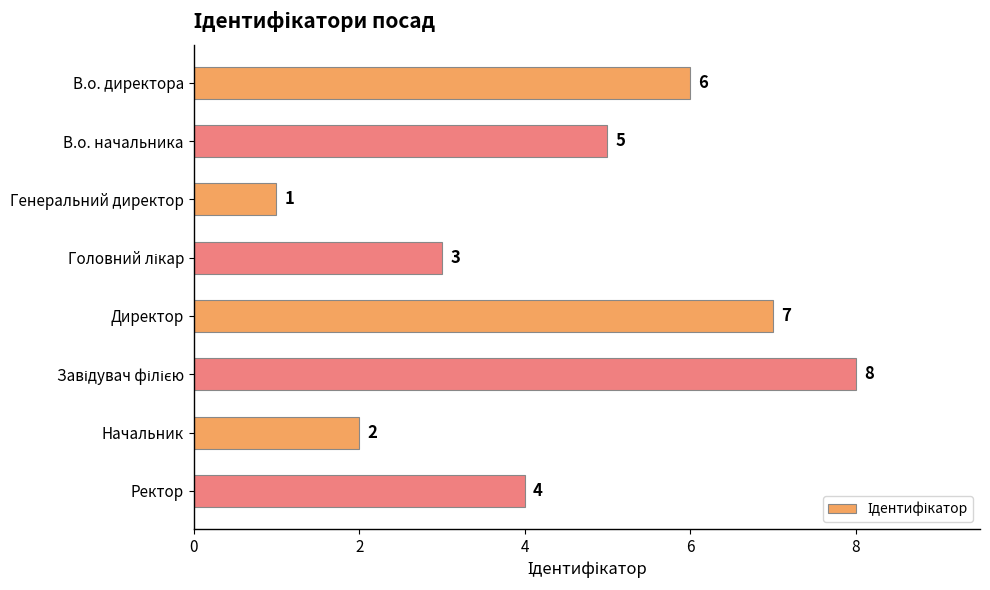

At which category does the chart reach its minimum across all series?

Генеральний директор